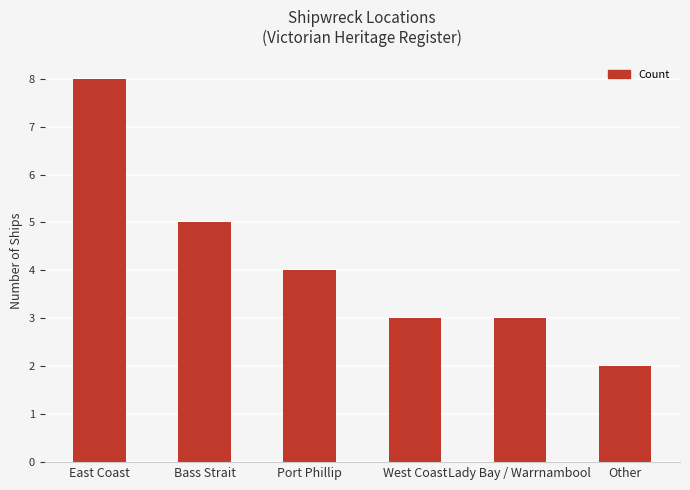

Reading left to right, extract all data points from this chart.

East Coast=8	Bass Strait=5	Port Phillip=4	West Coast=3	Lady Bay / Warrnambool=3	Other=2